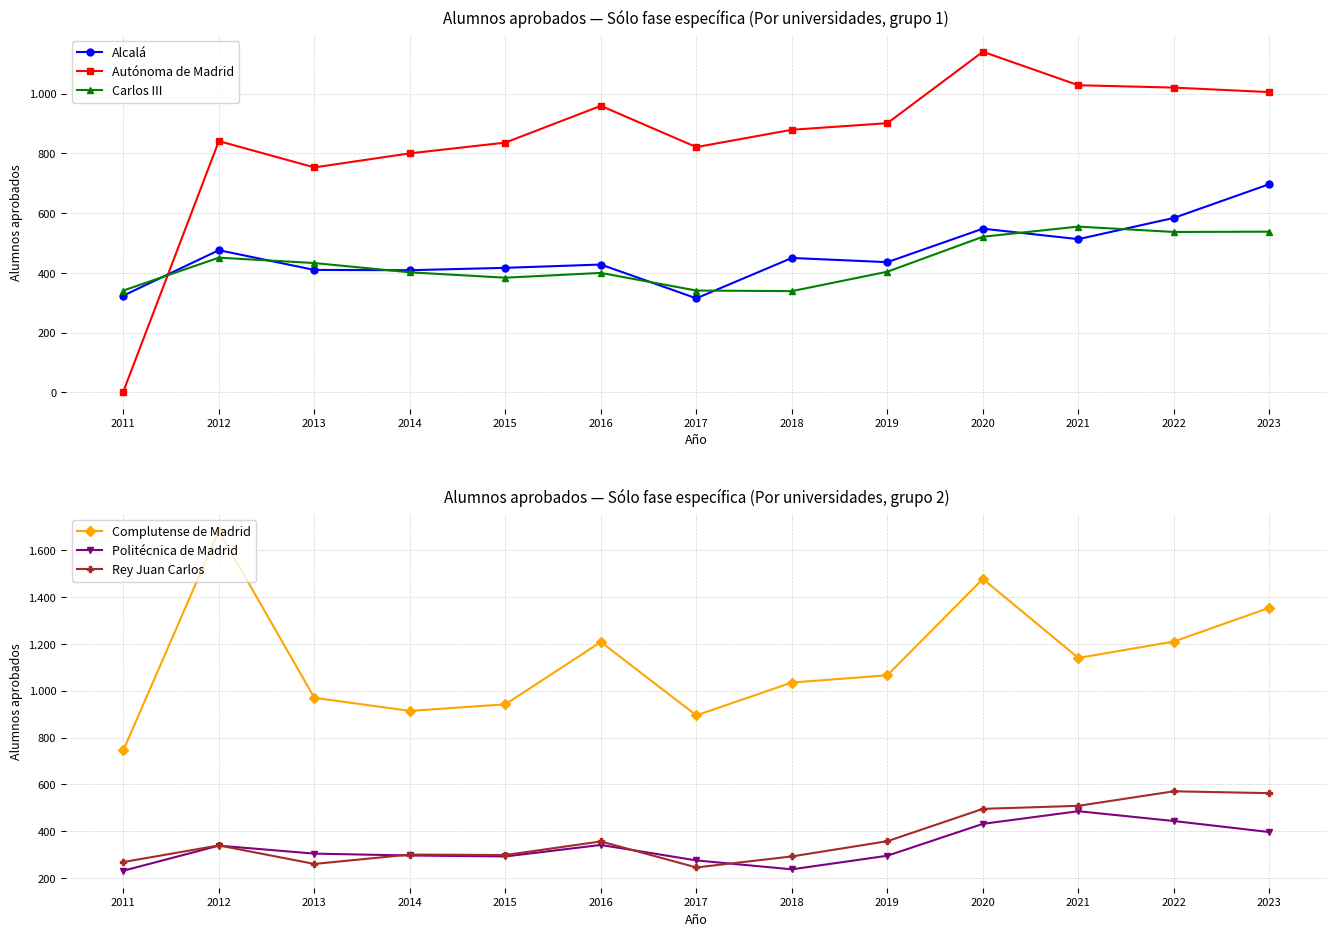

What is the minimum value shown in the chart?

3